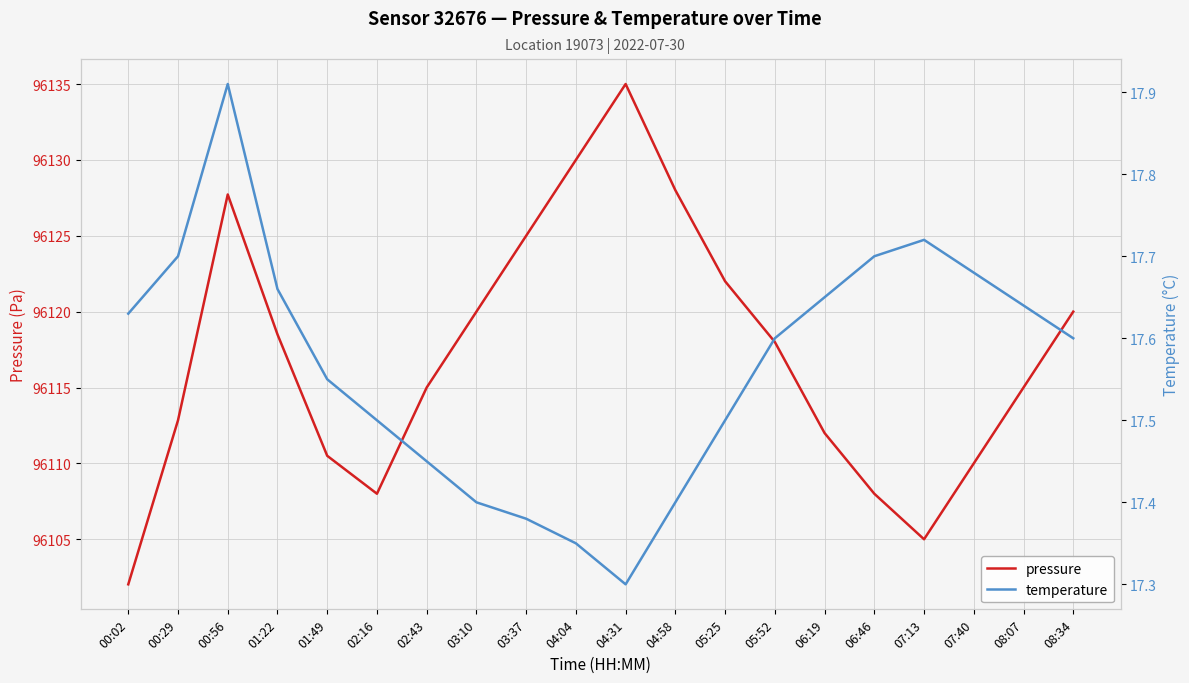

True or false: pressure has more than 1 points higher than both neighbors.

True